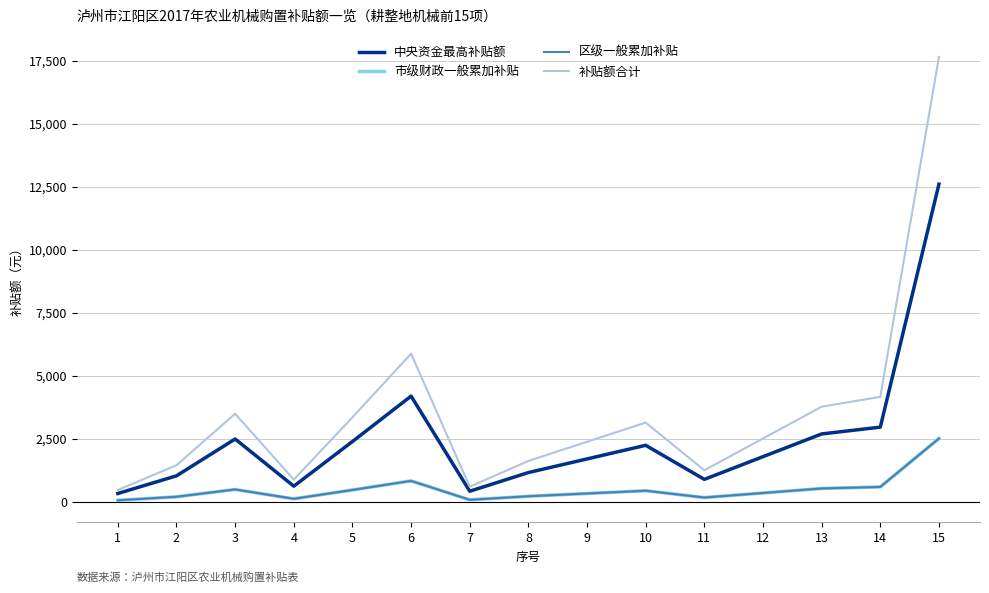

Is this an area chart (filled region under the line)?

No